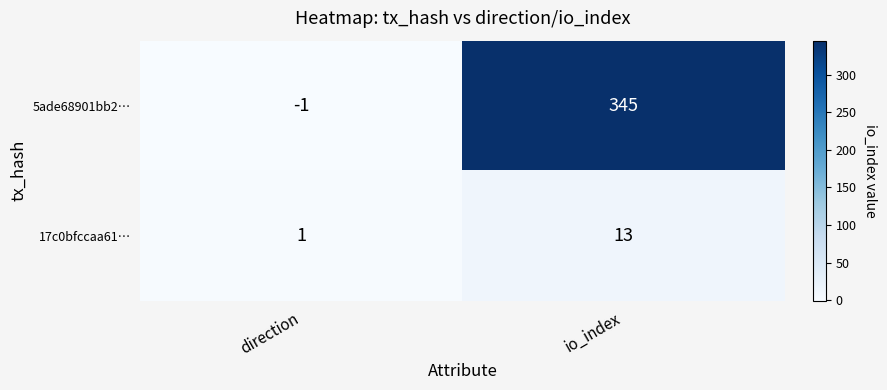

The value of 17c0bfccaa61… at direction is 1. True or false?

True